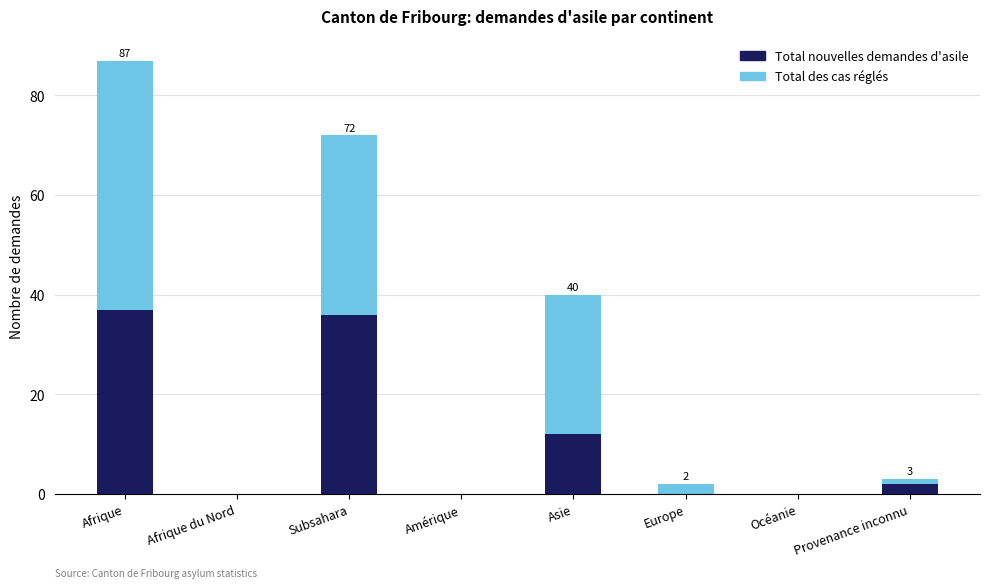

What is the sum of the Total nouvelles demandes d'asile values at Subsahara and Afrique du Nord?

36